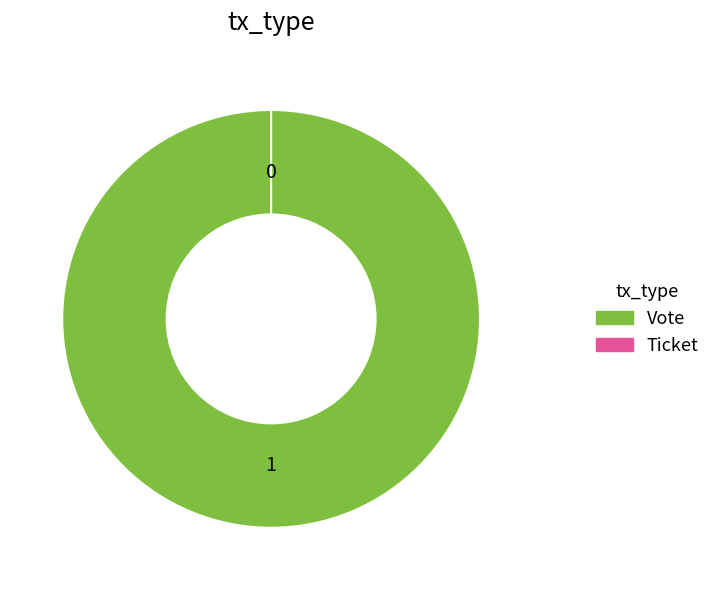

True or false: Ticket accounts for 12% of the total.

False